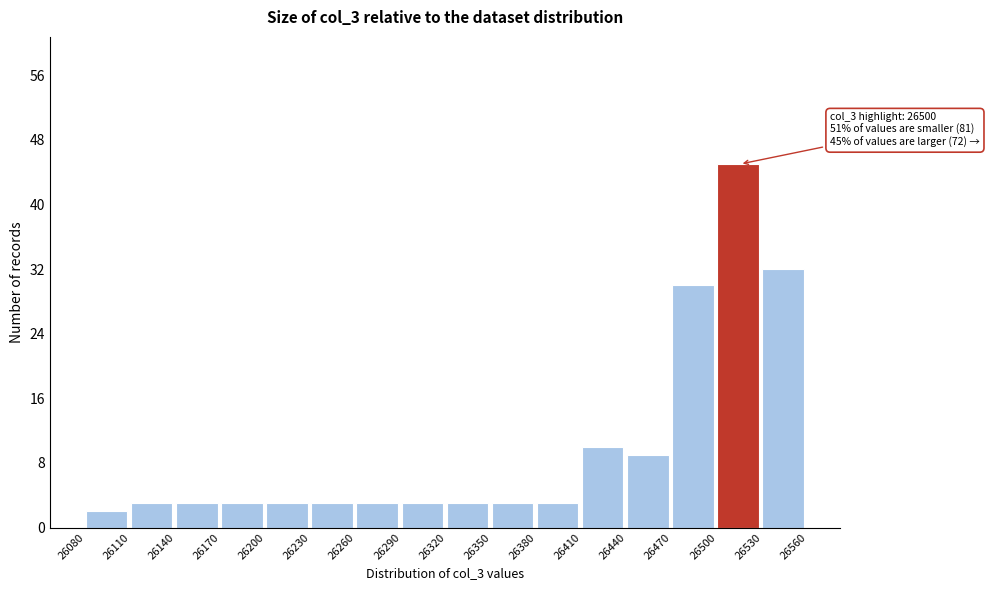

Over which range of the x-axis is the bar tallest?

26500 to 26530